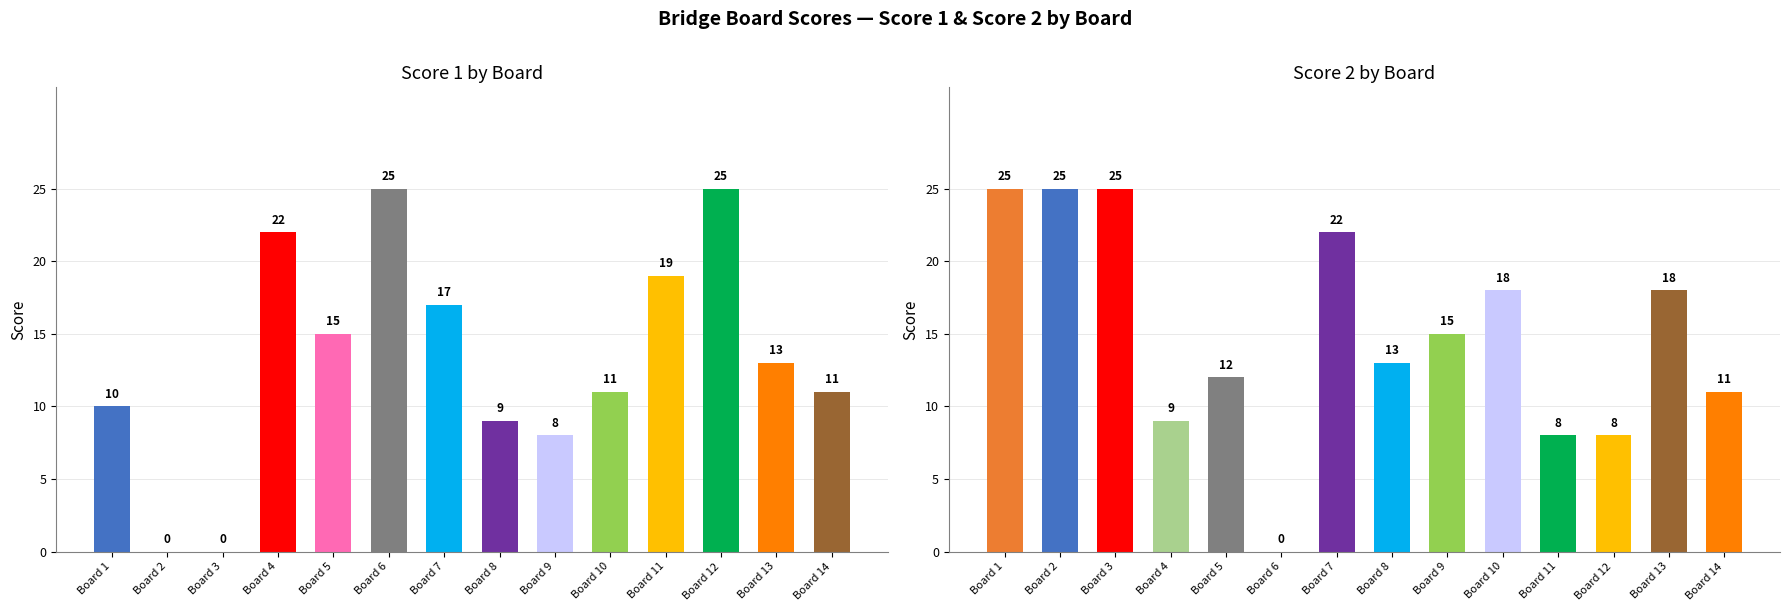

True or false: Score 2 has a value of 12 at 5.

True